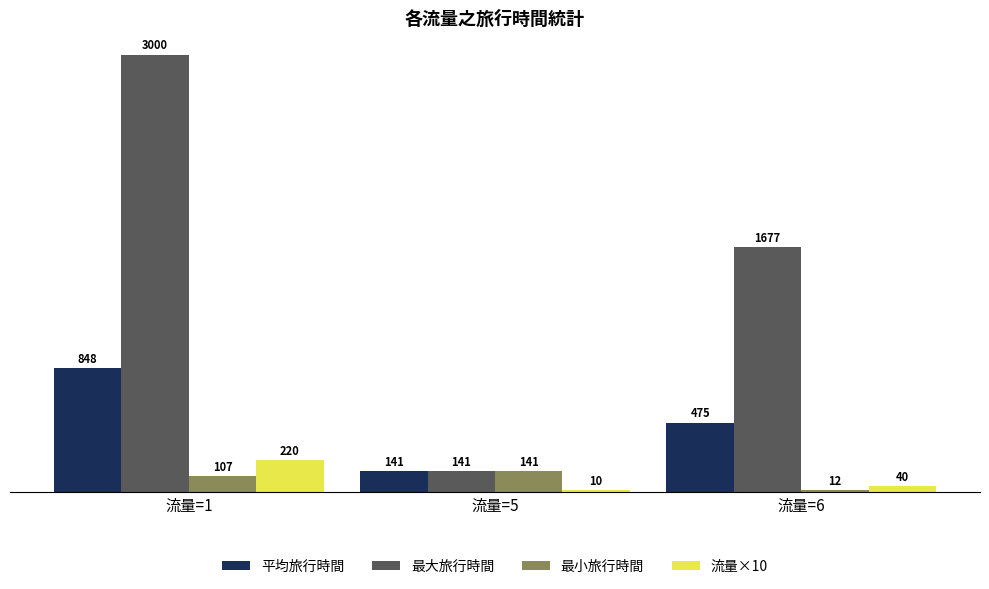

How many values in the 最大旅行時間 series are below 1677?

1